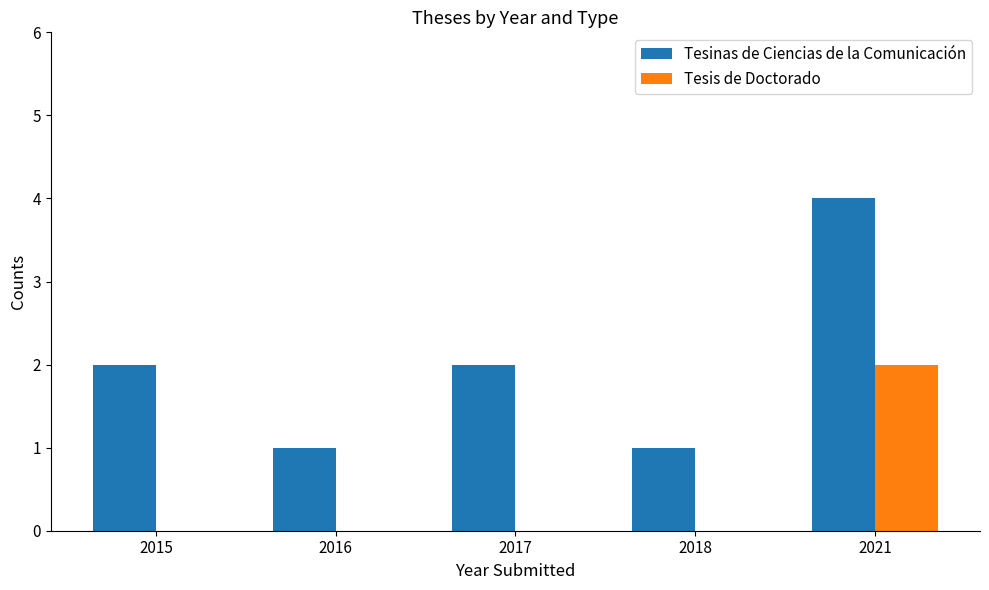

Reading right to left, what are all the values shown in this chart?

Tesinas de Ciencias de la Comunicación: 4	1	2	1	2
Tesis de Doctorado: 2	0	0	0	0